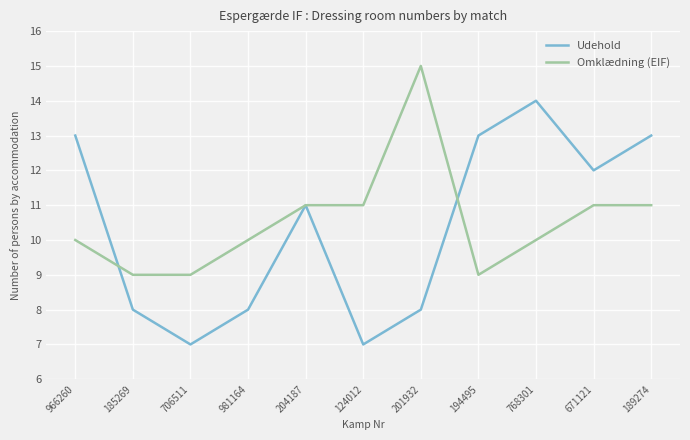

What is the greatest value displayed?

15